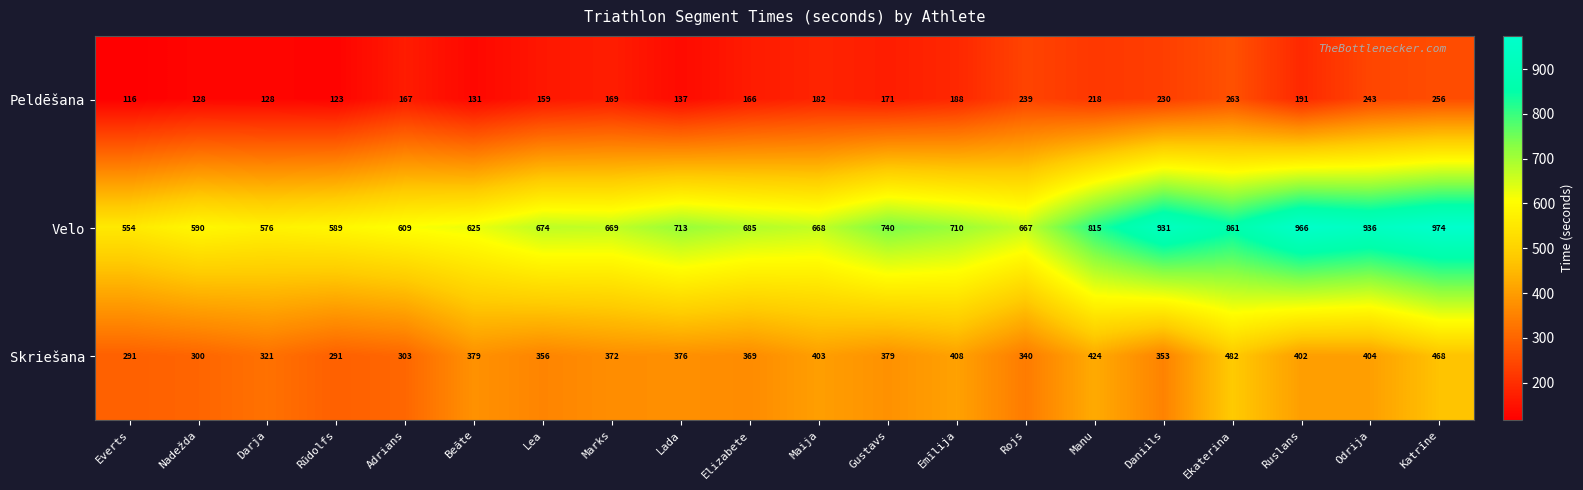

True or false: Peldēšana has a value of 128 at Darja.

True